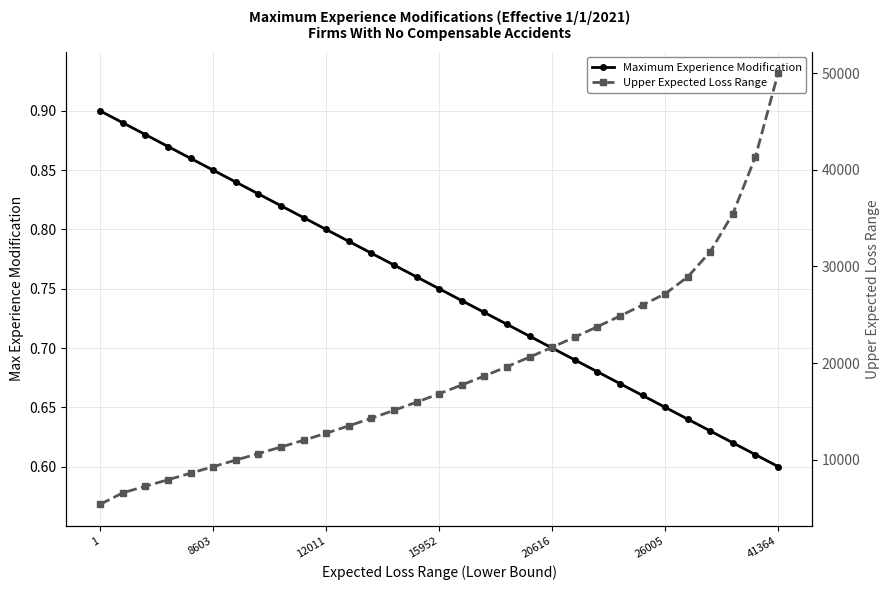

Which series has the largest range (max minus min)?

Upper Expected Loss Range